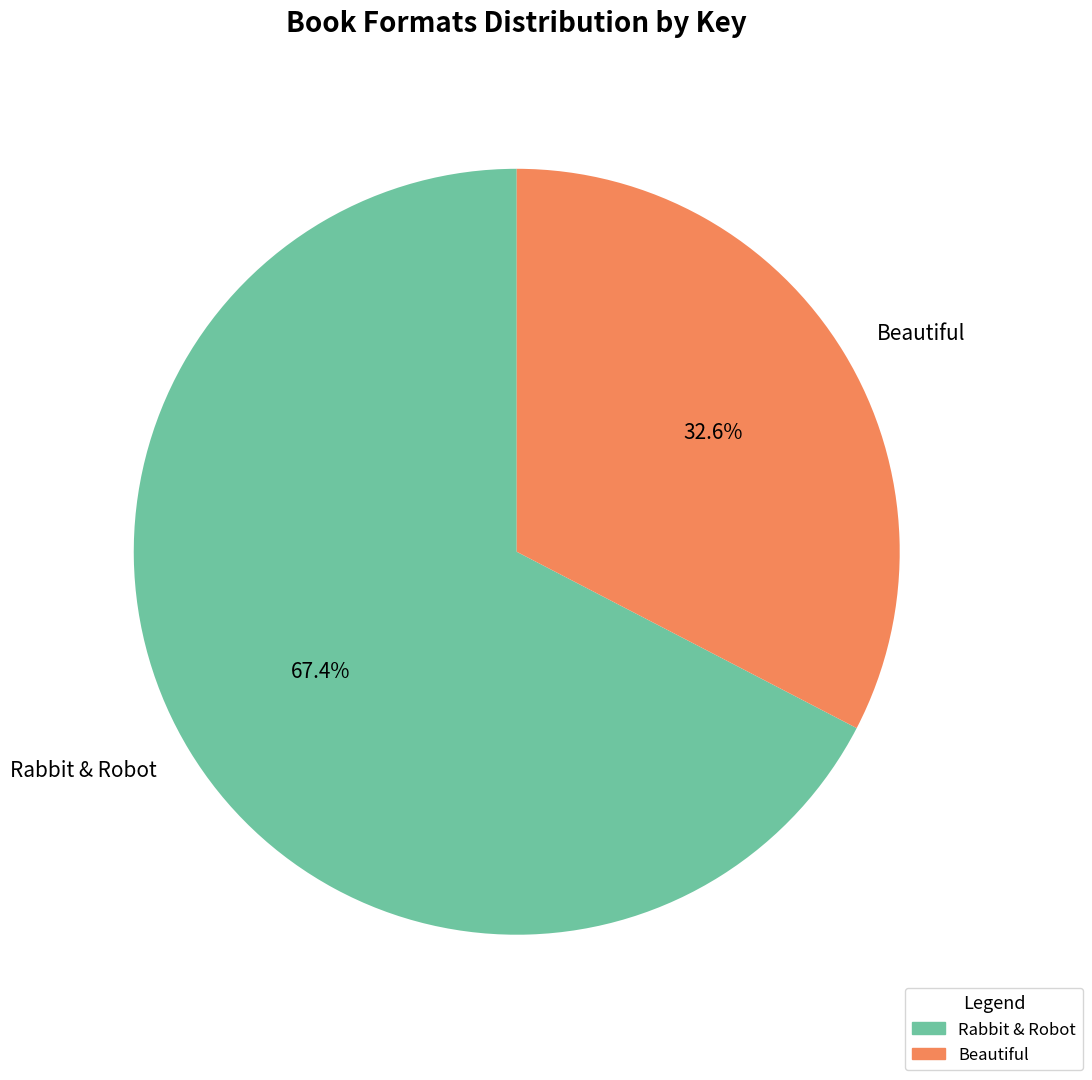

To the nearest percent, what is the difference between the Beautiful and Rabbit & Robot slice percentages?

35%